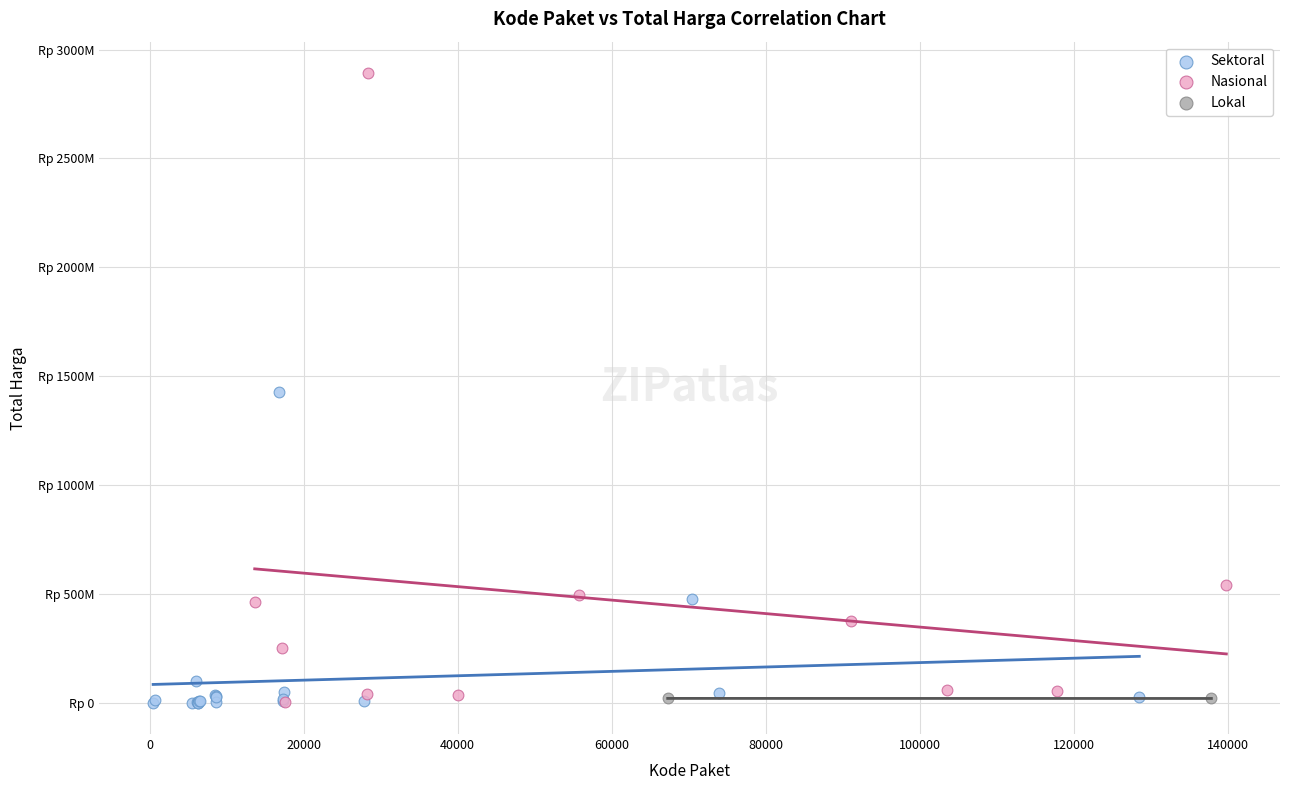

Which series has the widest spread of Y values?

Nasional